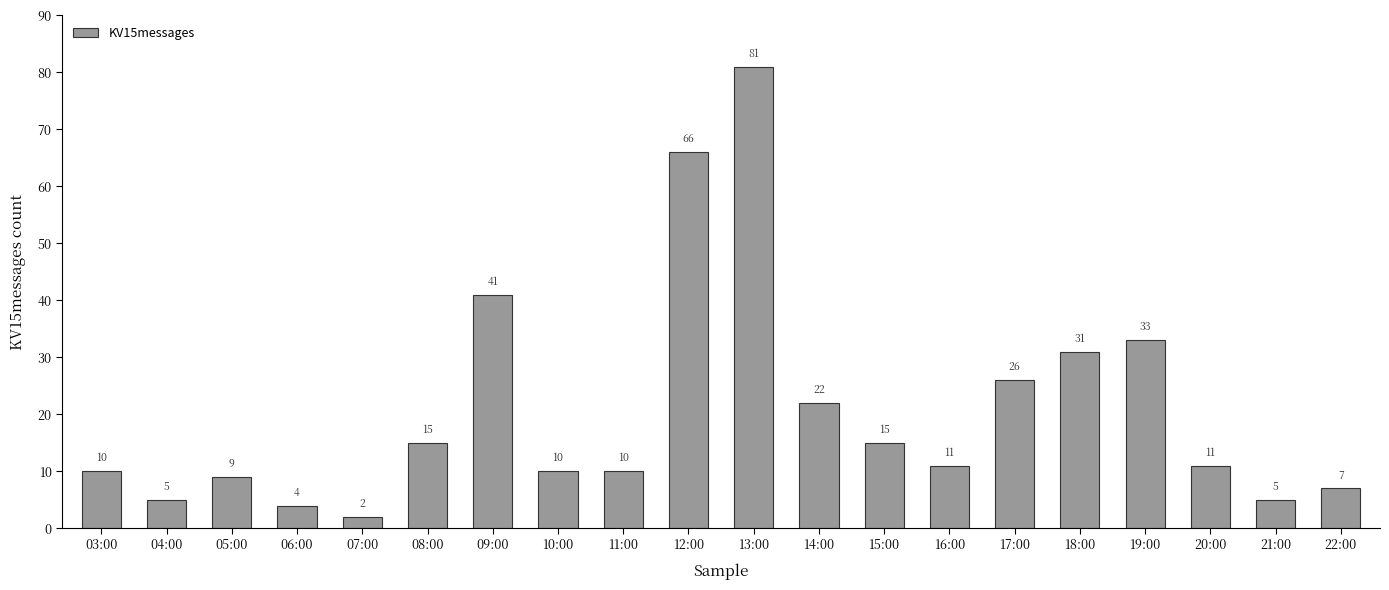

What is the average value?

21